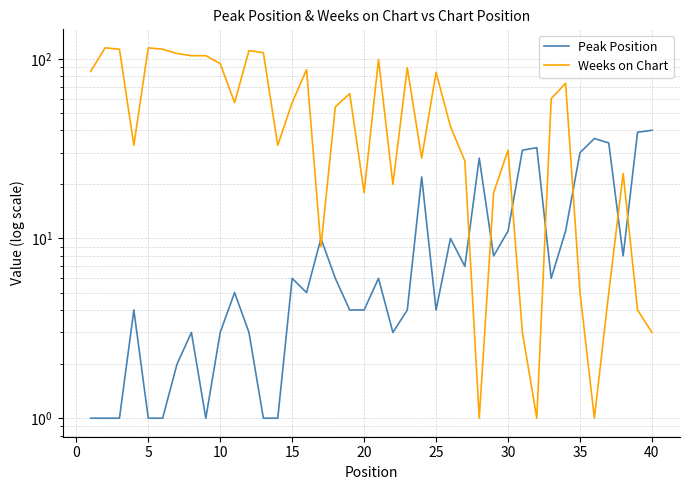

Reading left to right, extract all data points from this chart.

Peak Position: 1	1	1	4	1	1	2	3	1	3	5	3	1	1	6	5	10	6	4	4	6	3	4	22	4	10	7	28	8	11	31	32	6	11	30	36	34	8	39	40
Weeks on Chart: 85	115	113	33	115	113	107	104	104	94	57	111	108	33	57	87	9	54	64	18	99	20	89	28	84	42	27	1	18	31	3	1	60	73	5	1	5	23	4	3